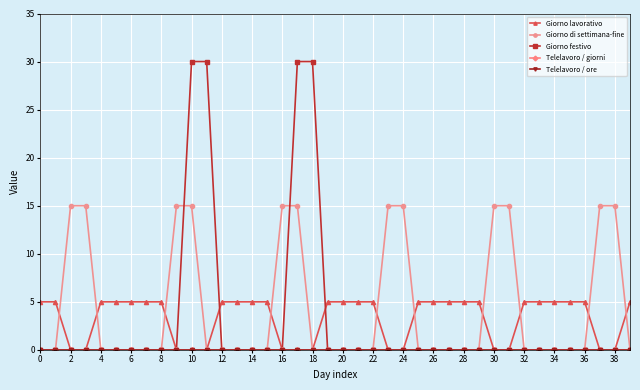

Does the chart have visible grid lines?

Yes